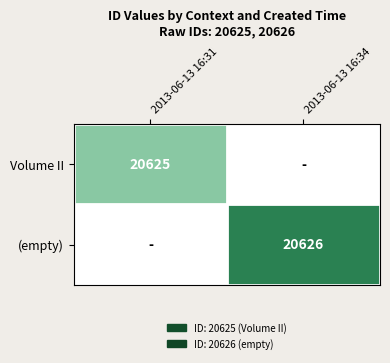

The value of (empty) at 2013-06-13 16:34 is 20626. True or false?

True